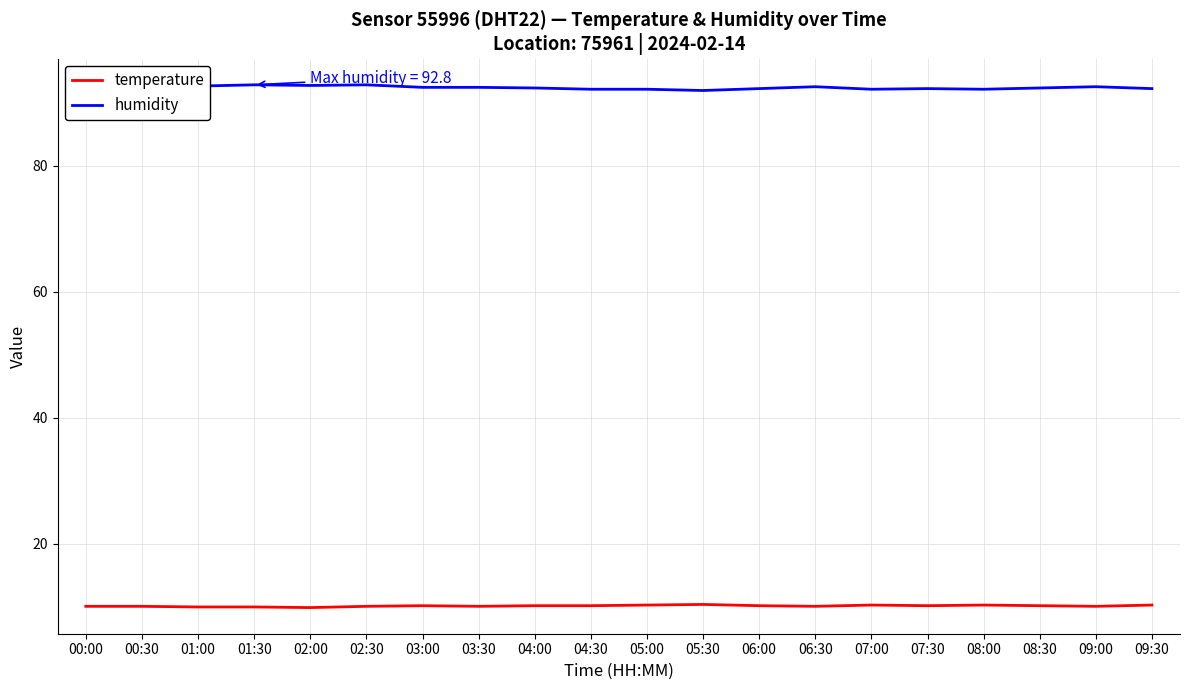

What is the smallest value displayed?

9.9